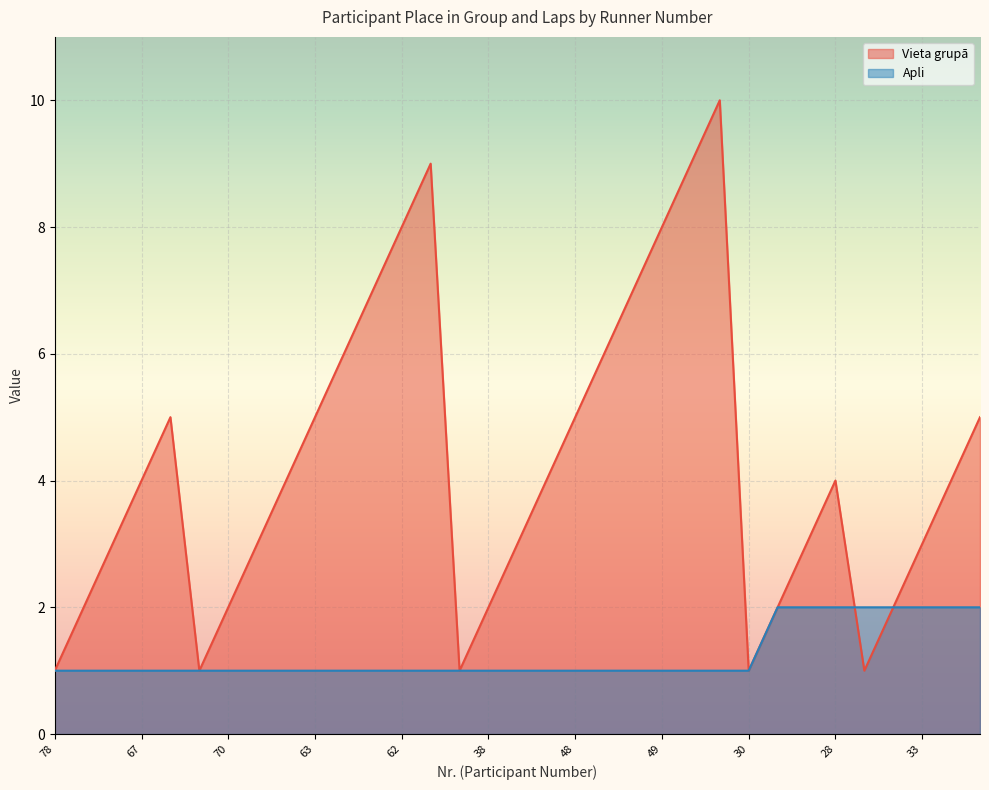

List the series in order of their peak value, lowest first.

Apli, Vieta grupā